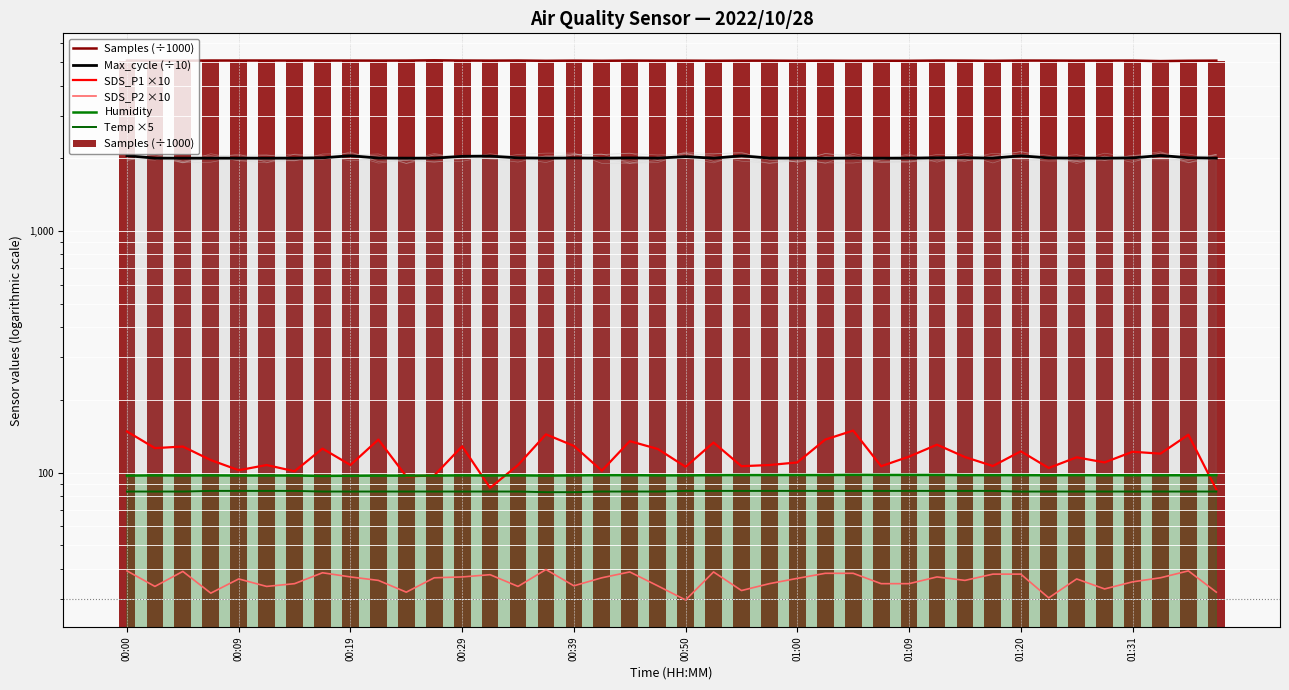

Does the chart contain stacked bars?

No